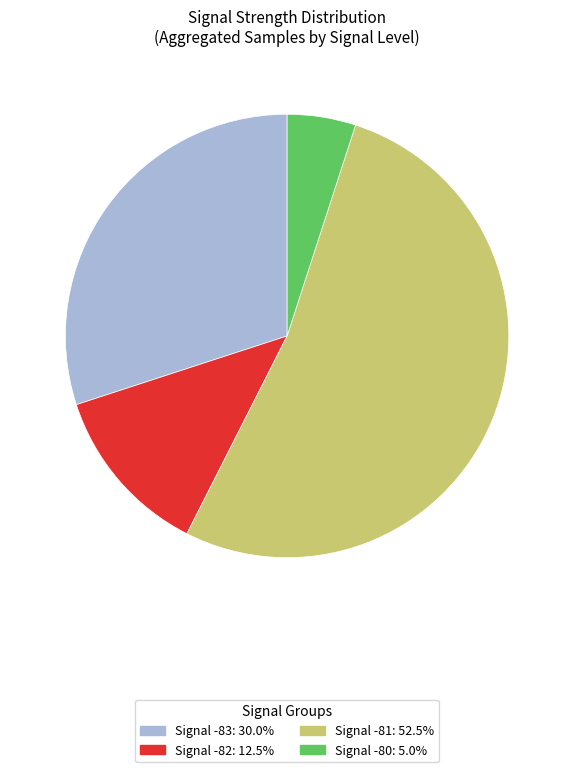

Does any single category account for the majority?

Yes